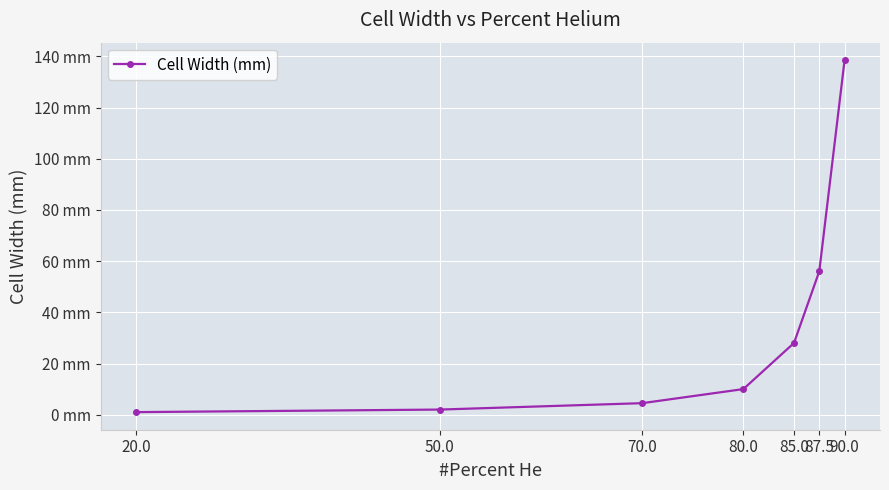

What is the change in value from 70.0 to 85.0?

+23.5